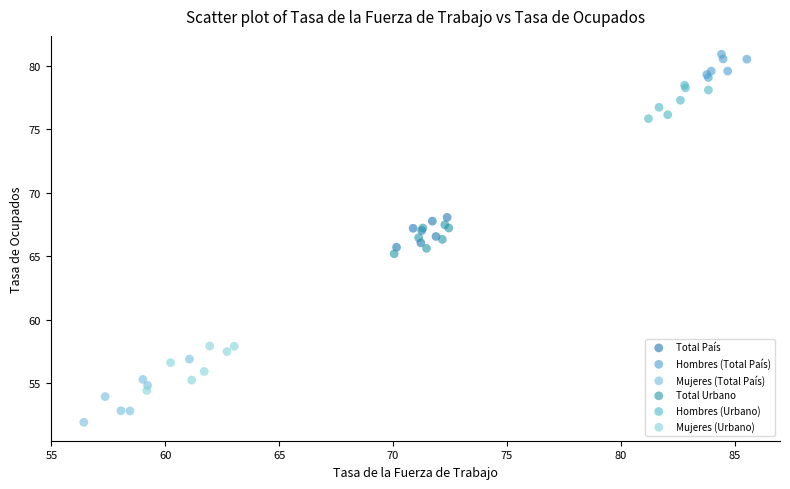

Which series has the largest Y range (max minus min)?

Mujeres (Total País)